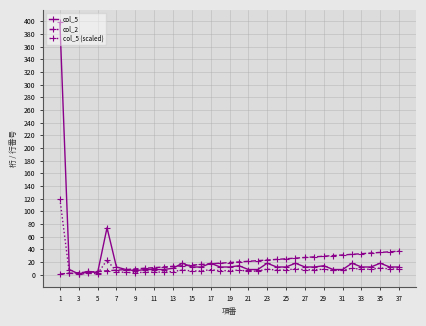

What is the maximum value shown in the chart?

398.0